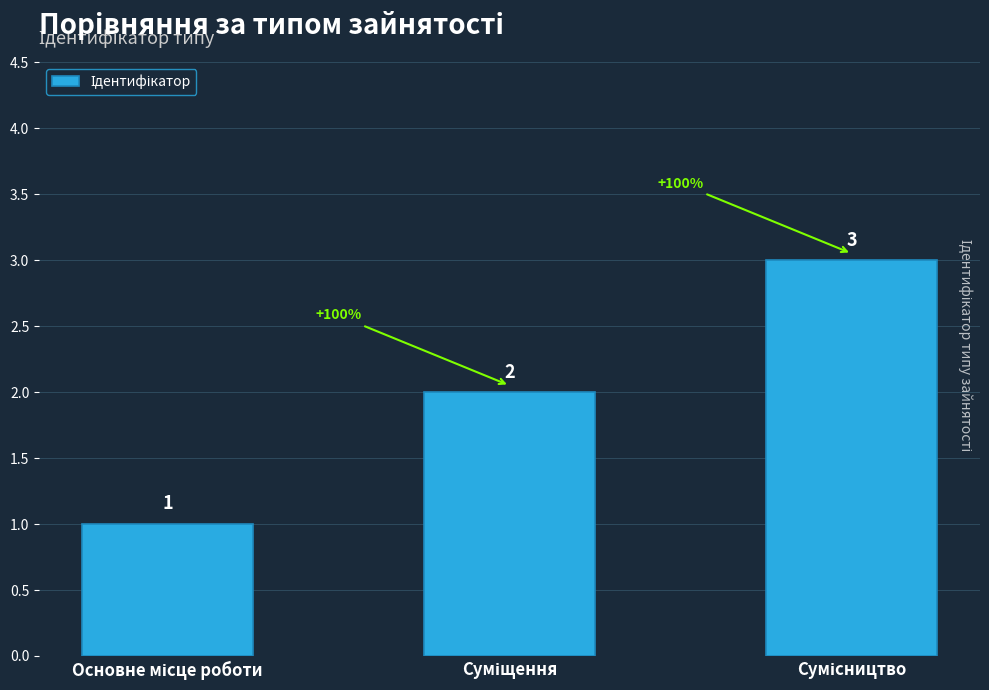

What is the value of the 3rd bar from the left?

3